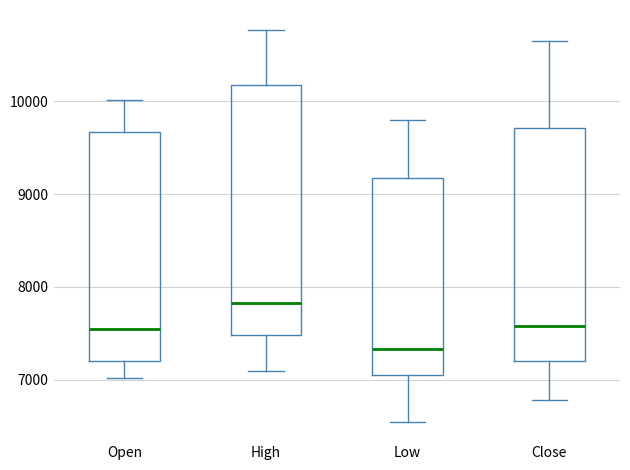

Reading left to right, read every box against the y-axis: the position of its median line, the range the box covers, and the ends of its whiskers. The values are not printed on the chart, so give them approximately, as read against the axis.

Open: median 7500, box 7200 to 9700, whiskers 7000 to 10000
High: median 7800, box 7500 to 10200, whiskers 7100 to 10800
Low: median 7300, box 7100 to 9200, whiskers 6600 to 9800
Close: median 7600, box 7200 to 9700, whiskers 6800 to 10700